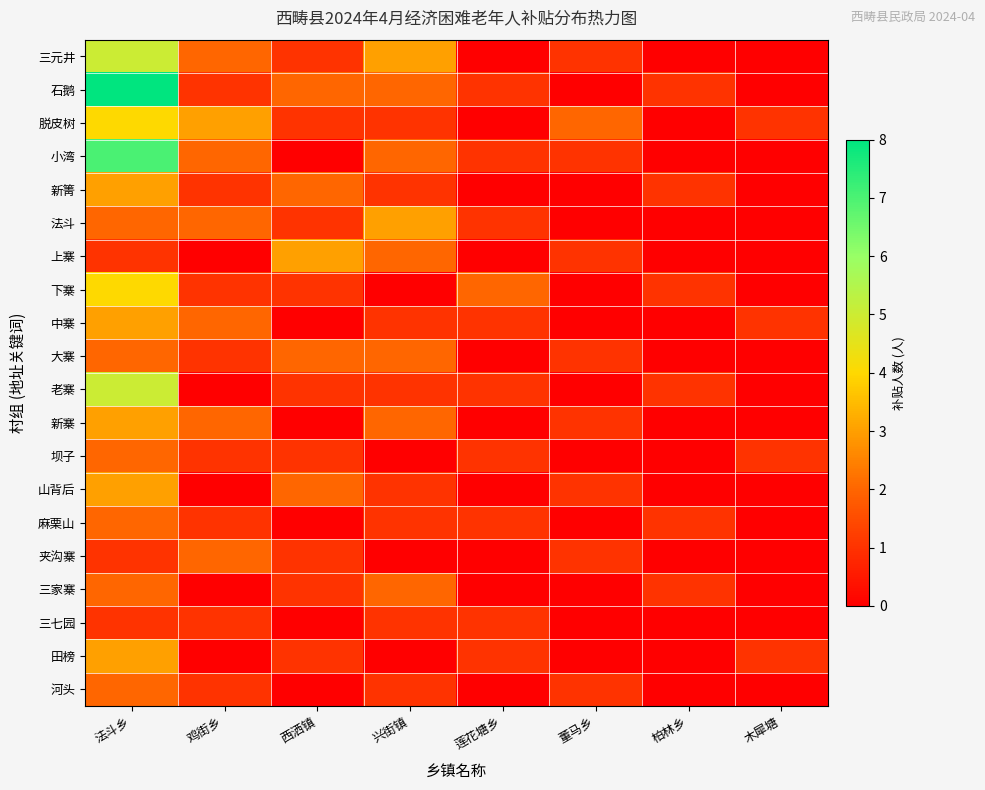

At which category does the chart reach its minimum across all series?

莲花塘乡